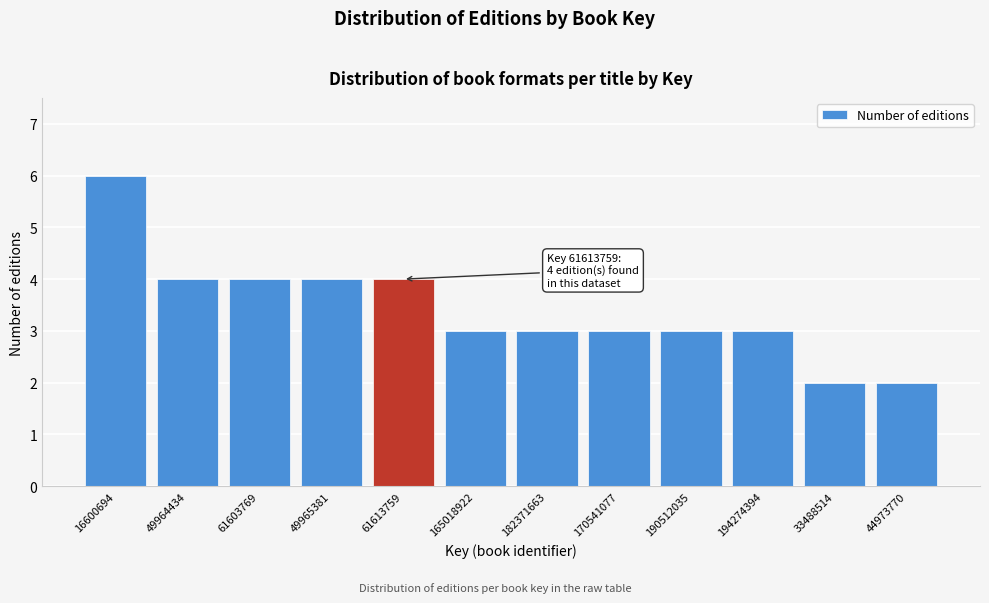

Reading left to right, list all the values displayed in this chart.

6	4	4	4	4	3	3	3	3	3	2	2